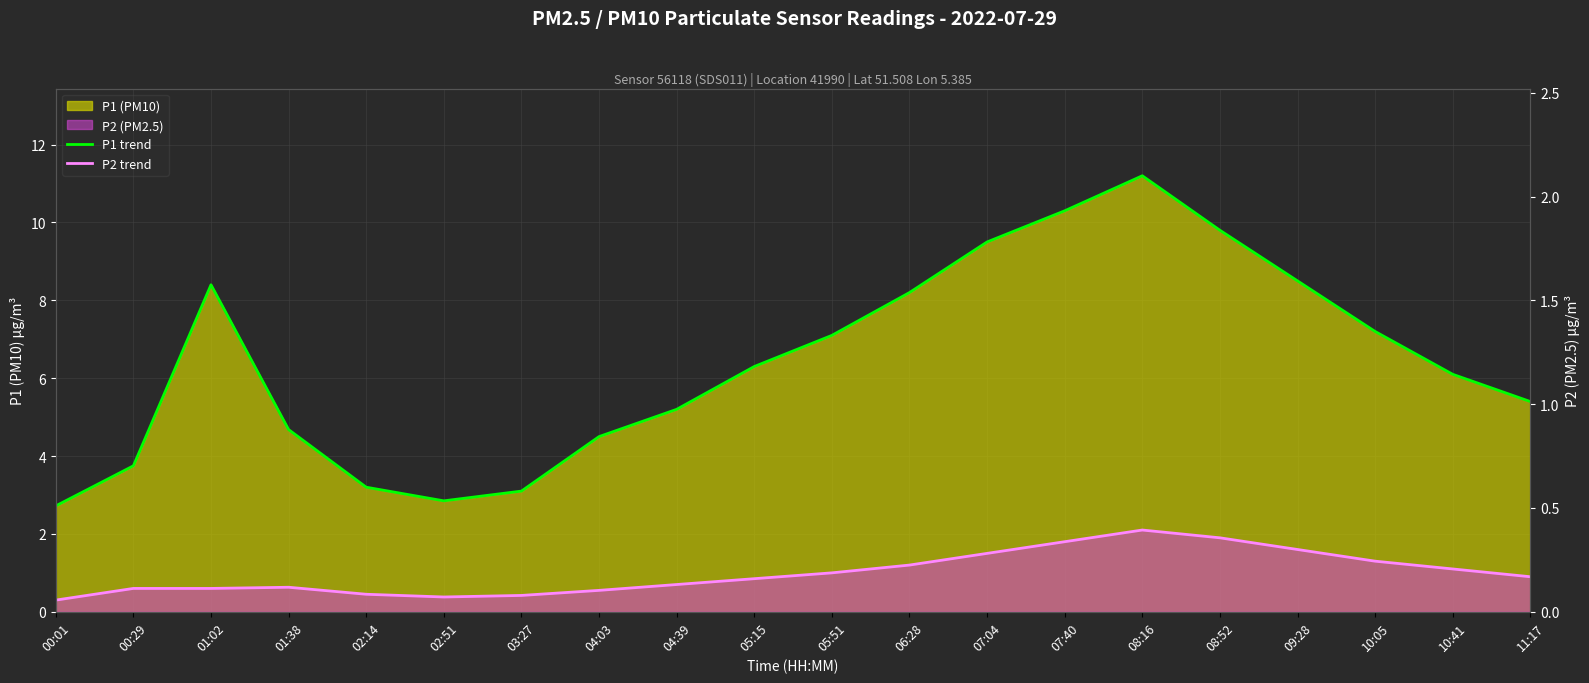

List the series in order of their peak value, highest first.

P1 trend, P2 trend